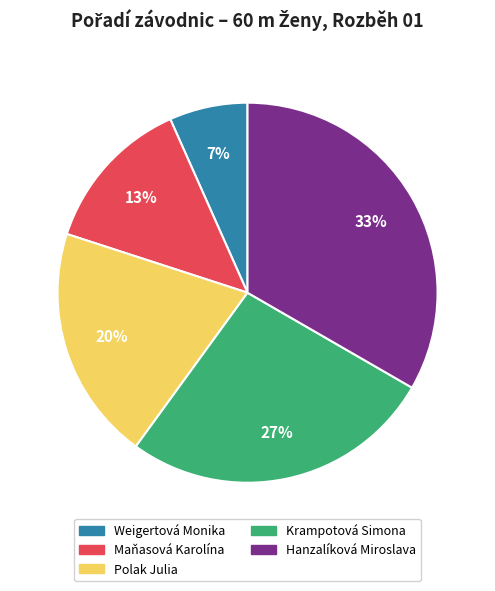

Is it true that Krampotová Simona is 27% of the pie?

True